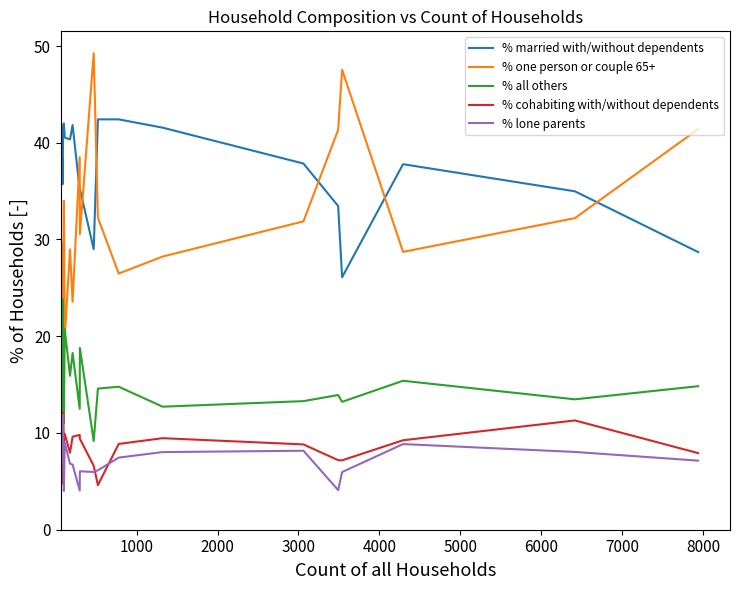

Which series ends up on top after the final intersection of % one person or couple 65+ and % married with/without dependents?

% one person or couple 65+